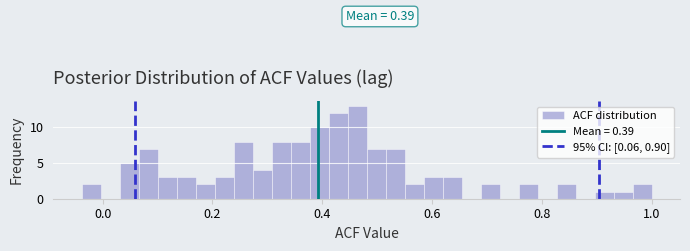

Read against the x-axis, roughly where is the centre of the tallest bar?

0.46